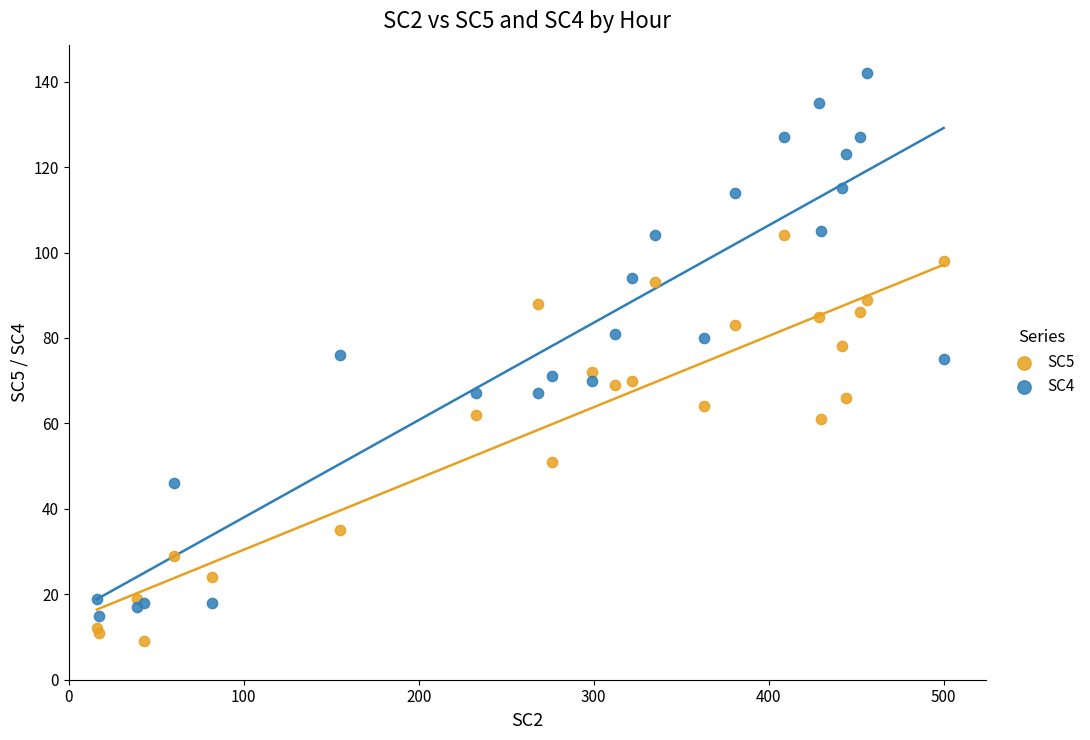

Which series reaches the maximum Y coordinate?

SC4